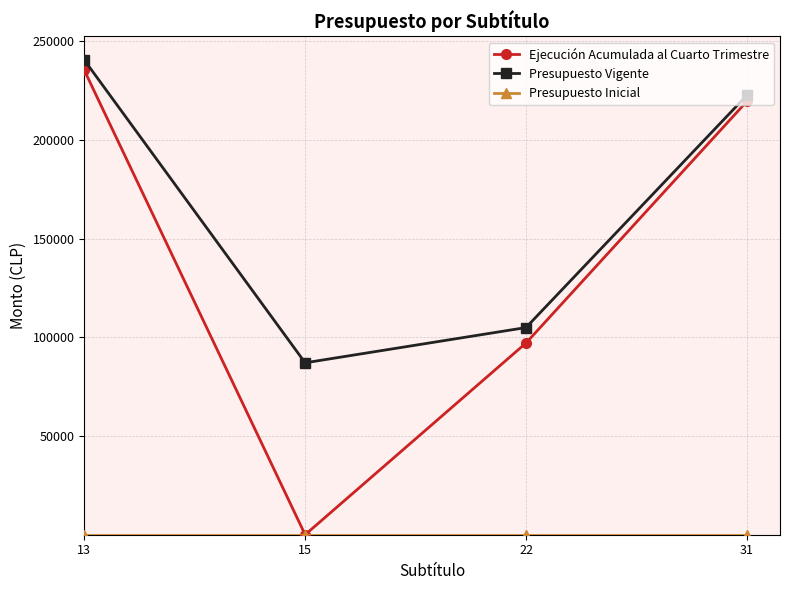

True or false: Ejecución Acumulada al Cuarto Trimestre and Presupuesto Vigente cross at least once.

False